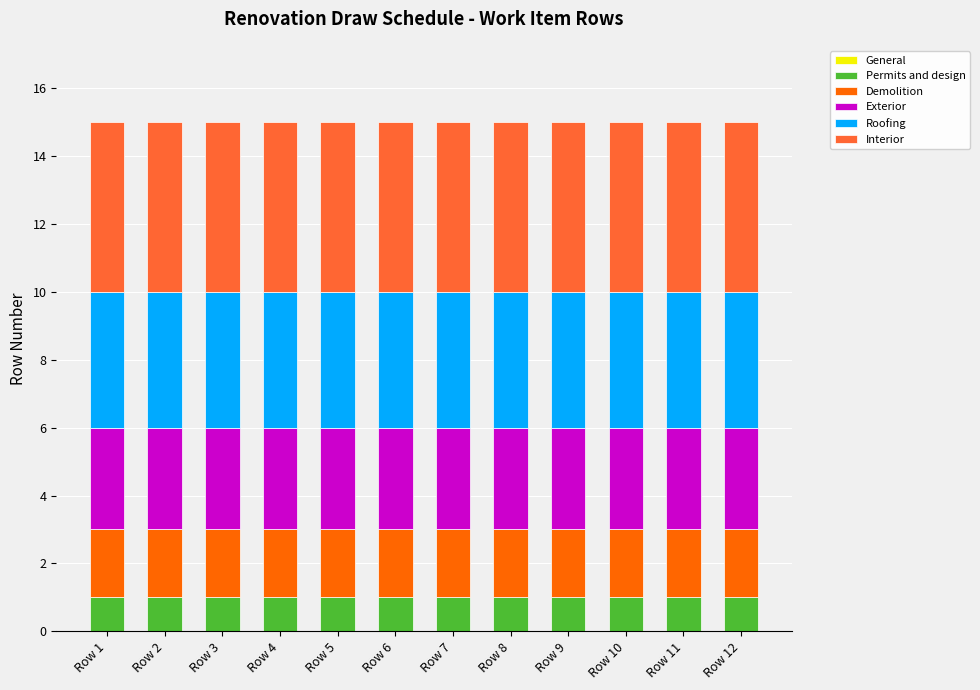

What is the maximum value for Permits and design?

1